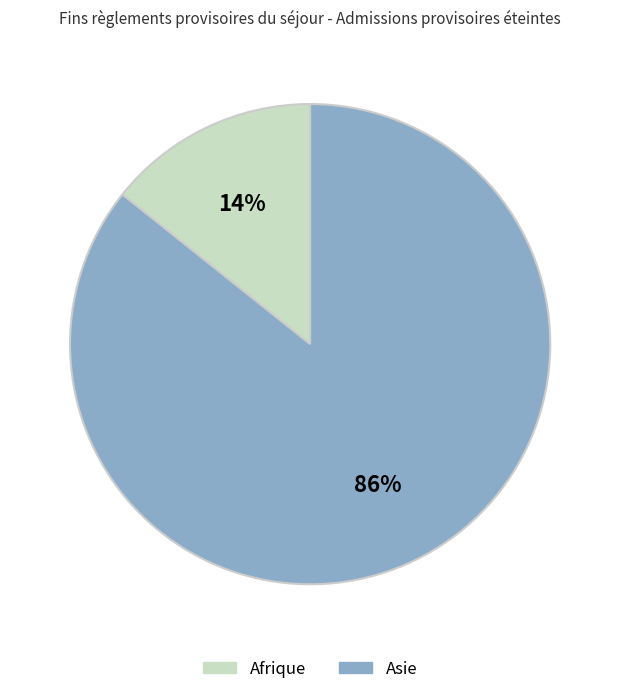

Does any single category account for the majority?

Yes